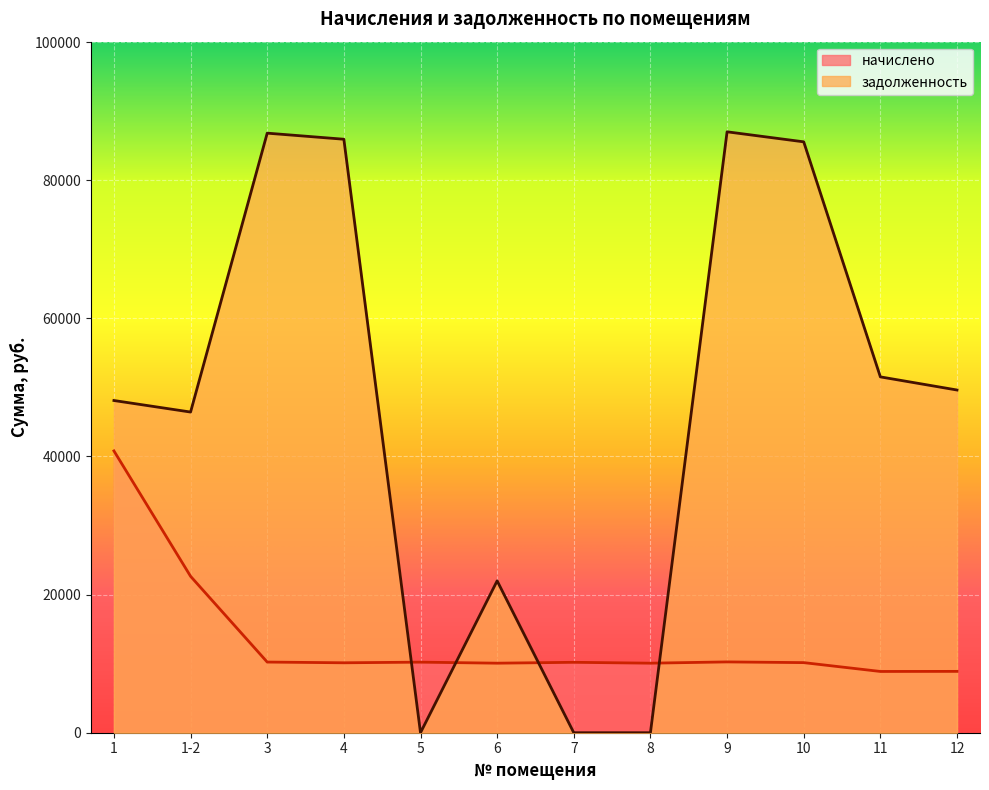

Which series has the largest total across all categories?

задолженность